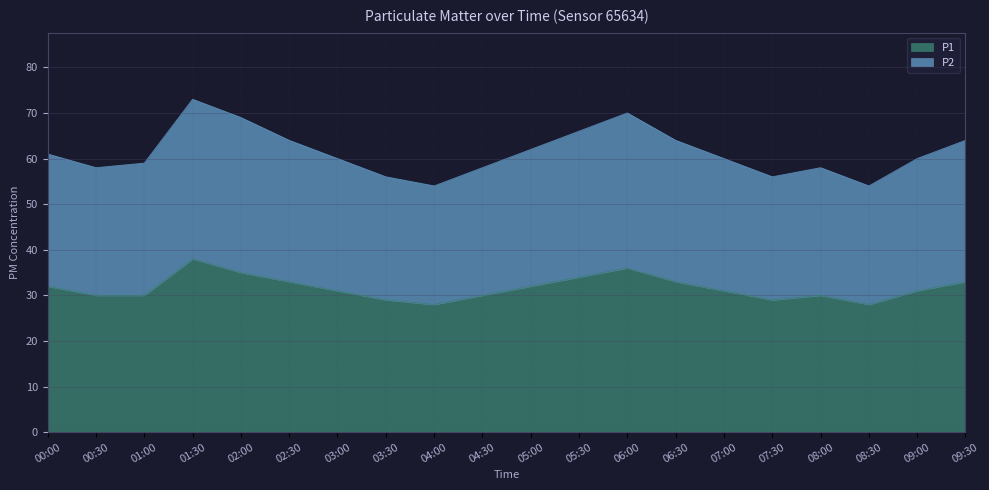

How many data points in P2 are above 60?

9